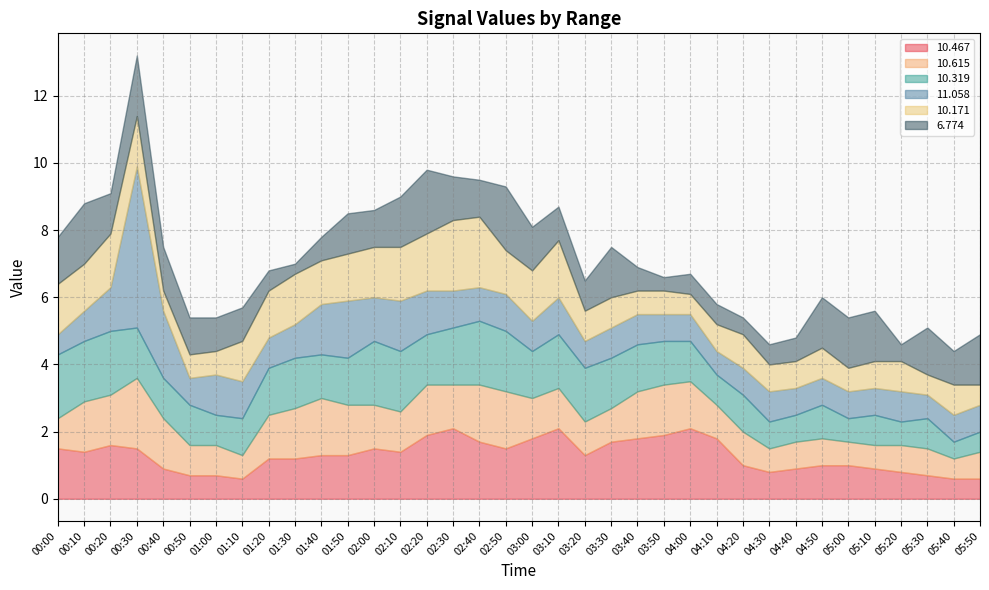

Between 02:40 and 01:40, which is larger?

02:40